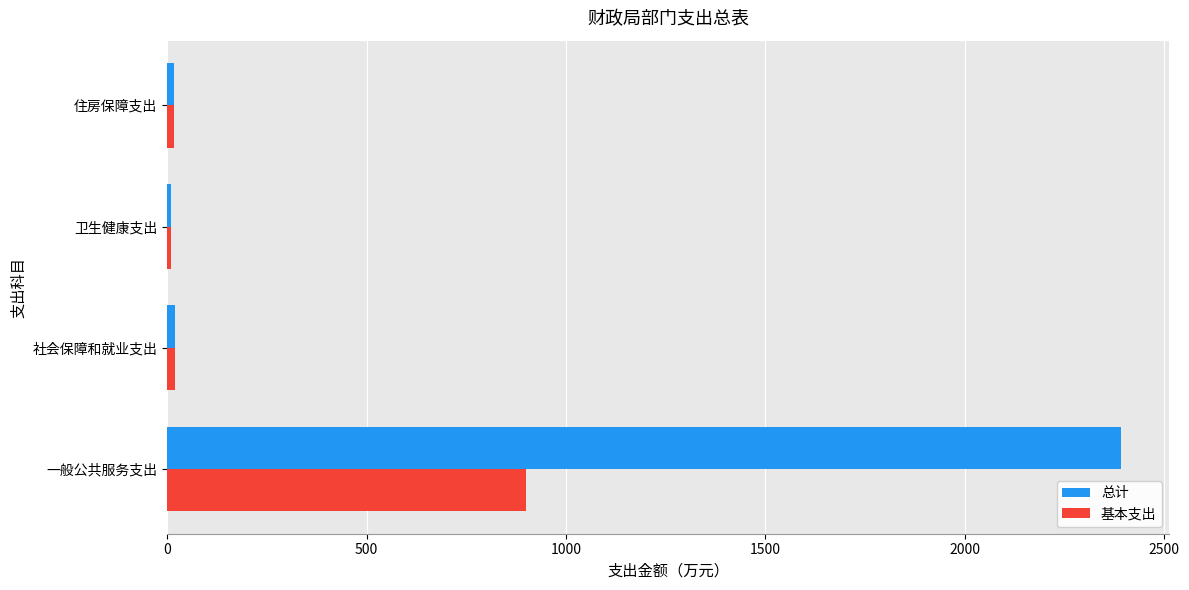

Which series has the widest spread of values?

总计